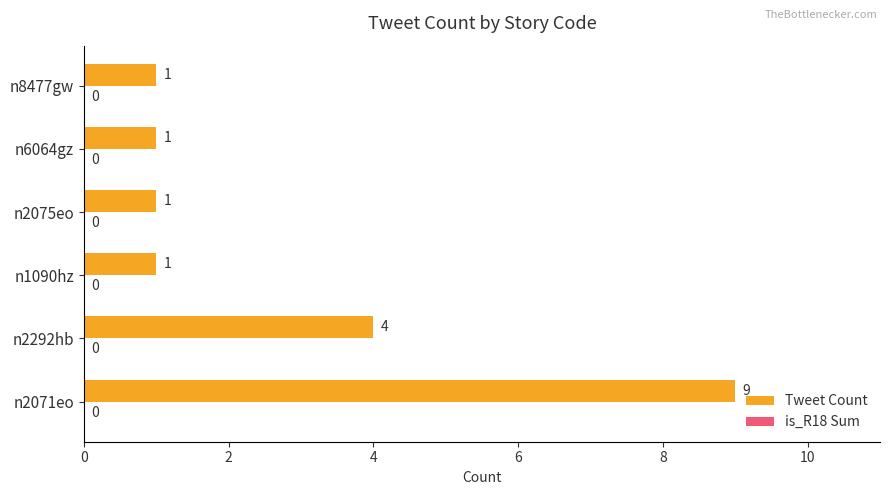

Reading bottom to top, what are all the values shown in this chart?

n2071eo=9	n2292hb=4	n1090hz=1	n2075eo=1	n6064gz=1	n8477gw=1